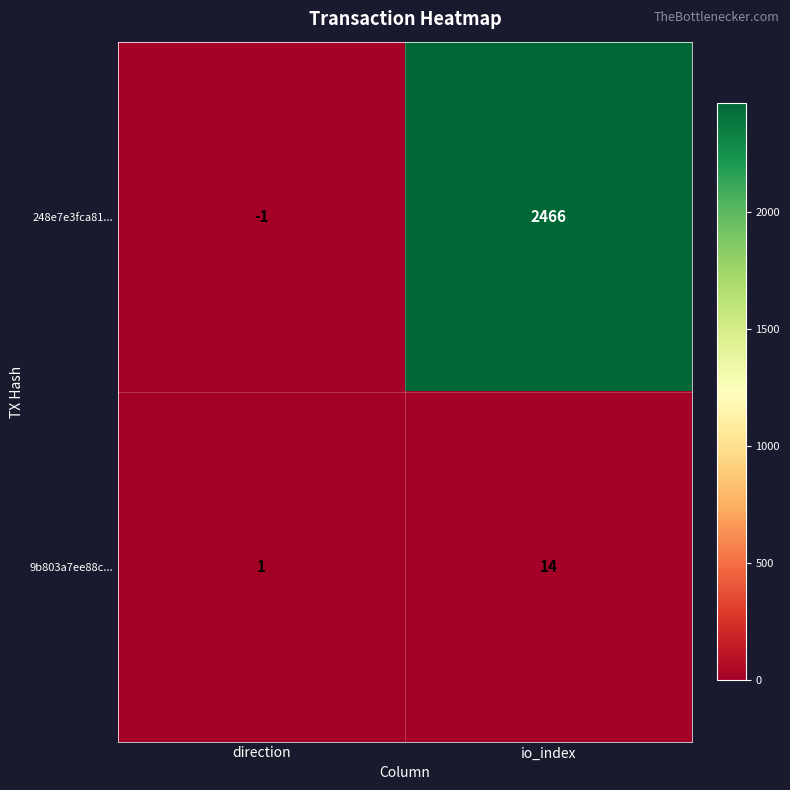

How many categories are shown in the chart?

2